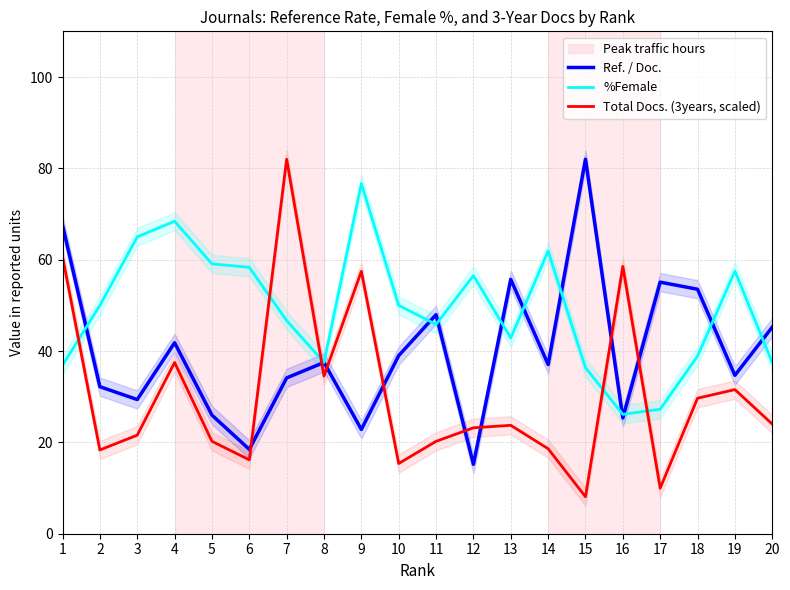

What is the minimum value for %Female?

26.1